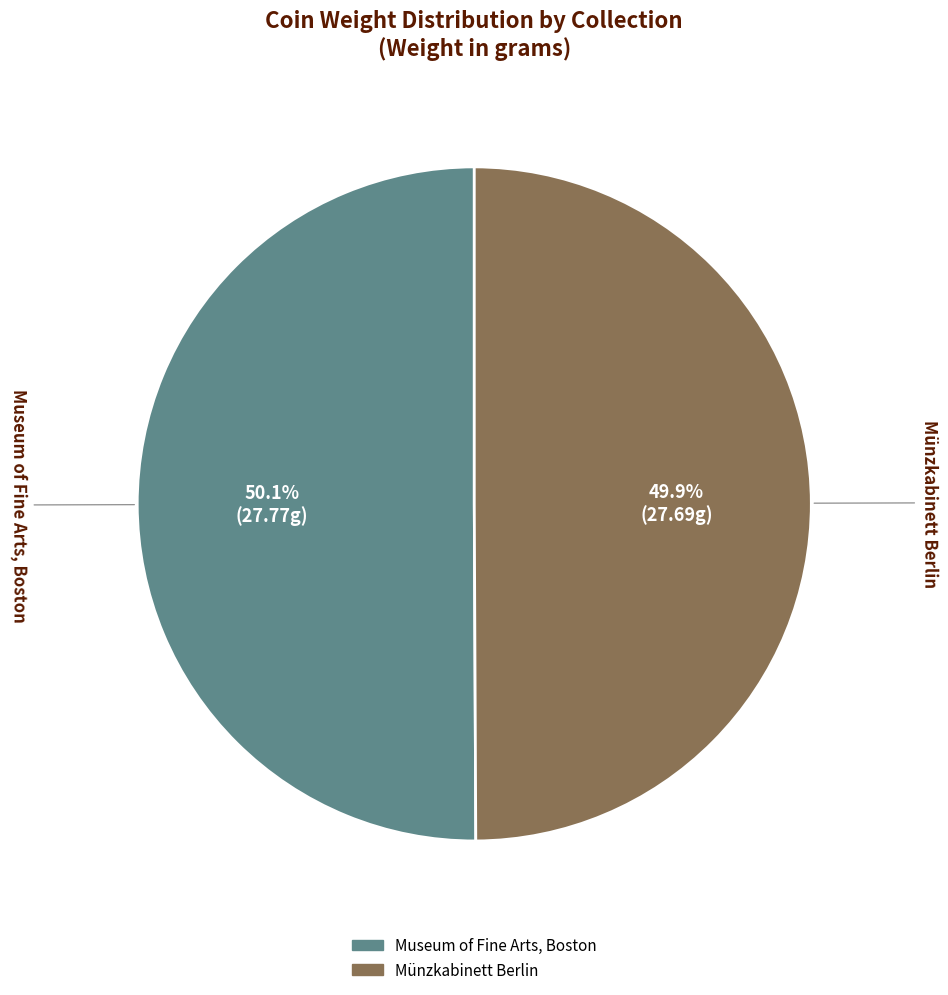

What percentage is NOT represented by Museum of Fine Arts, Boston?

49.9%